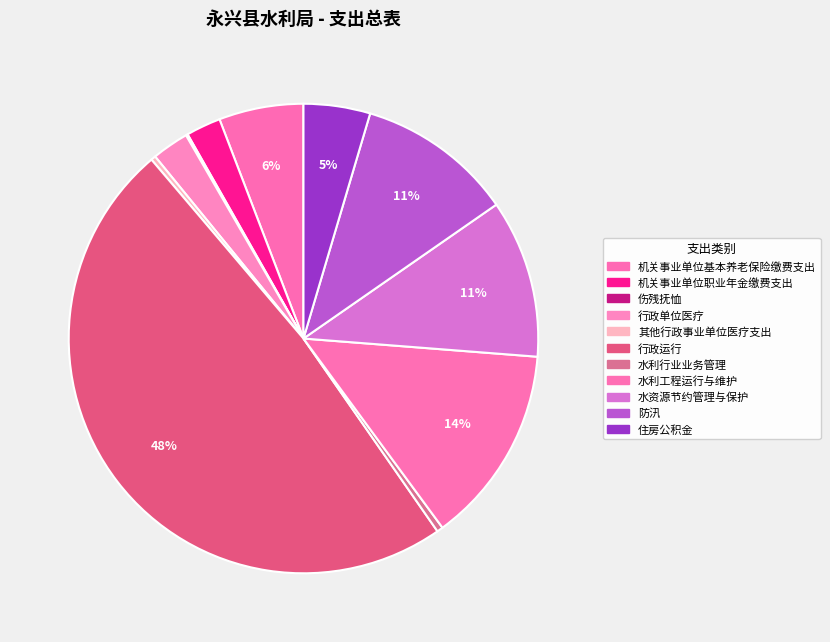

The 水利工程运行与维护 slice represents 14% of the pie. True or false?

True